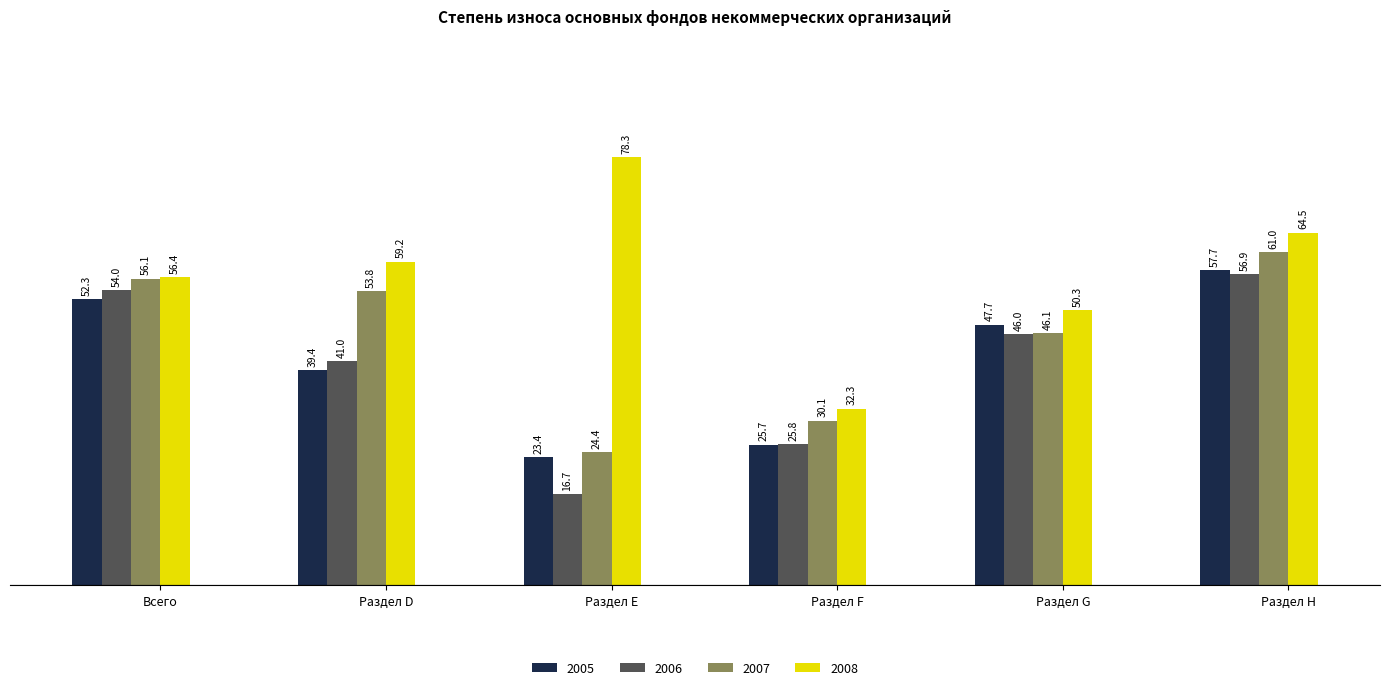

Reading left to right, transcribe all the data shown in this chart.

2005: Всего=52.3	Раздел D=39.4	Раздел Е=23.4	Раздел F=25.7	Раздел G=47.7	Раздел Н=57.7
2006: Всего=54.0	Раздел D=41.0	Раздел Е=16.7	Раздел F=25.8	Раздел G=46.0	Раздел Н=56.9
2007: Всего=56.1	Раздел D=53.8	Раздел Е=24.4	Раздел F=30.1	Раздел G=46.1	Раздел Н=61.0
2008: Всего=56.4	Раздел D=59.2	Раздел Е=78.3	Раздел F=32.3	Раздел G=50.3	Раздел Н=64.5